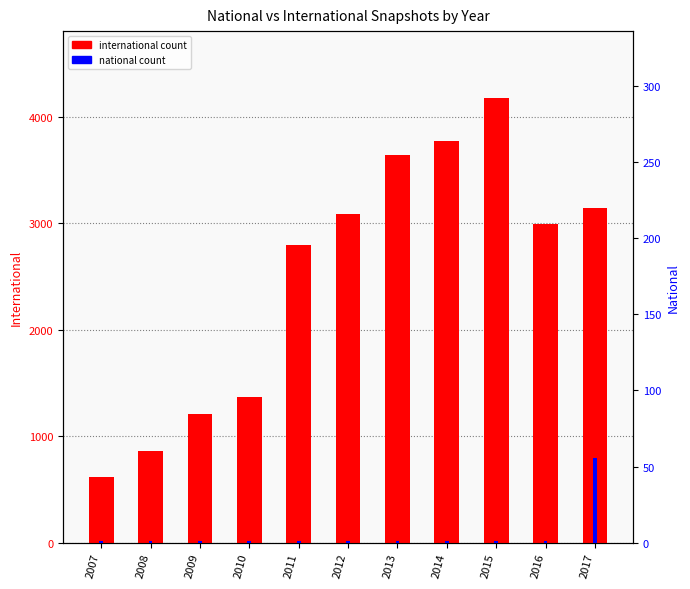

What is the value of the international bar at the 7th from the left?

3637